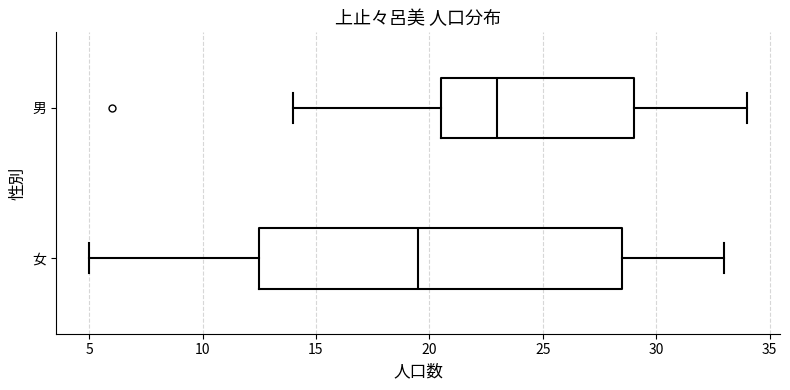

Which box's median line is the furthest to the right?

男